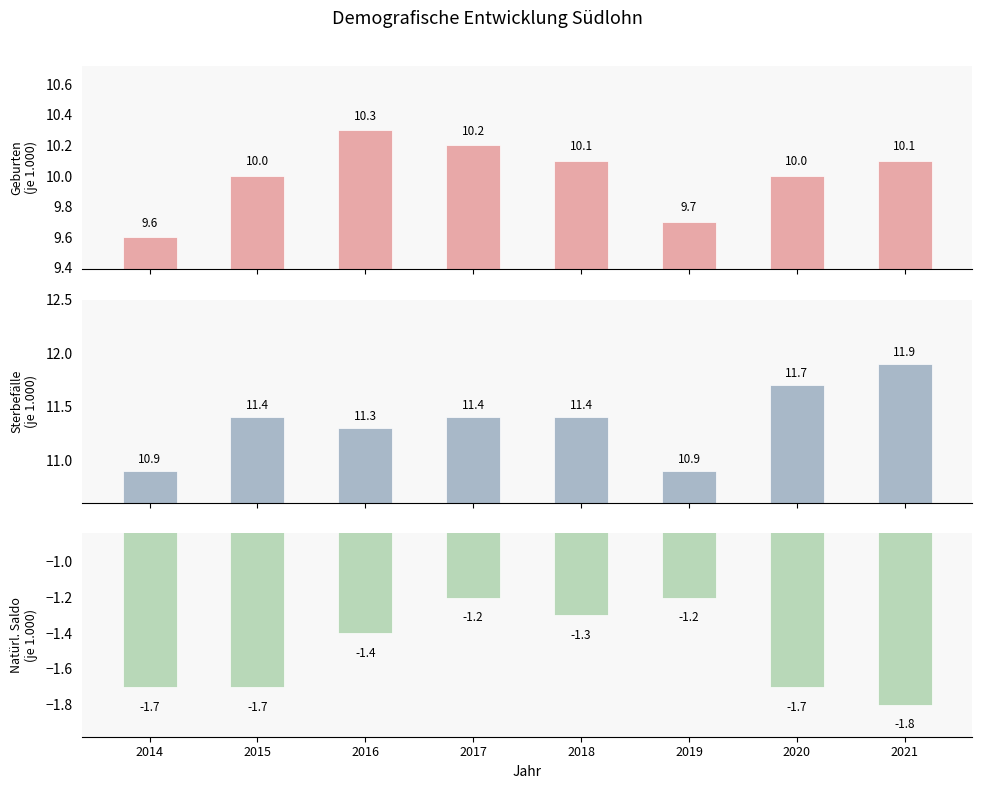

List the series in order of their peak value, highest first.

Sterbefälle (je 1.000 Einwohner:innen), Geburten (je 1.000 Einwohner:innen), Natürlicher Saldo (je 1.000 Einwohner:innen)